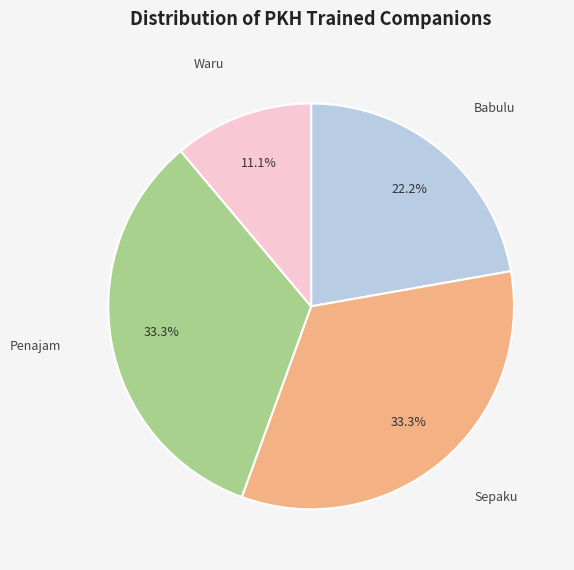

Is there any slice that represents more than half of the pie?

No